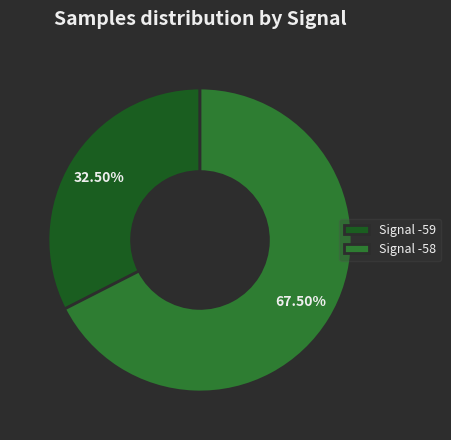

Do Signal -58 and Signal -59 together represent more than half of the pie?

Yes